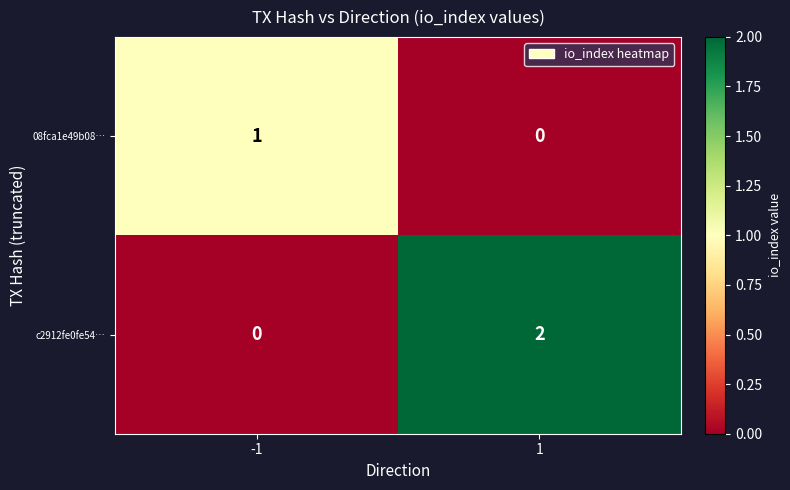

The 08fca1e49b08… series shows 0 at 1. True or false?

True